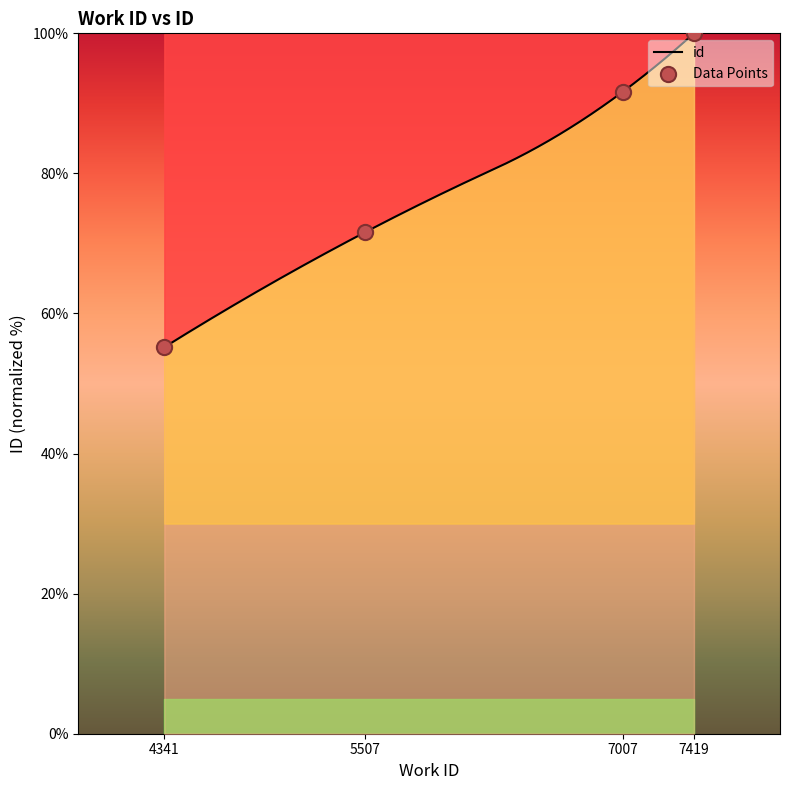

What is the change in value from 7007 to 7419?

+8.3